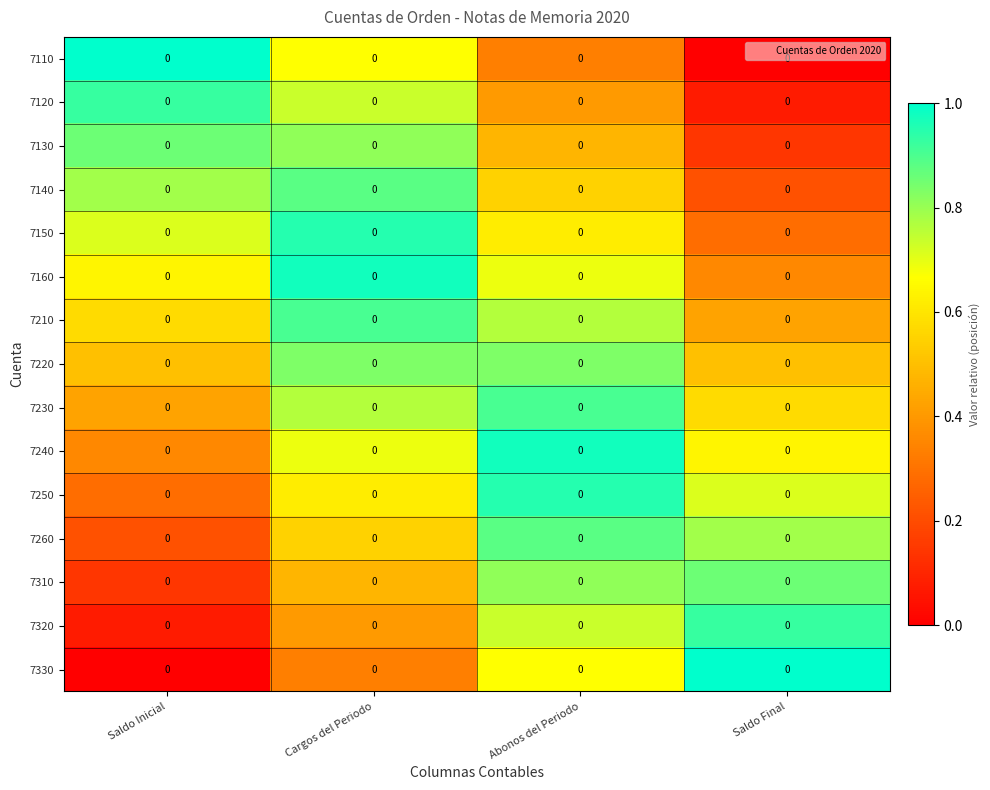

Reading left to right, extract all data points from this chart.

7110: Saldo Inicial=0.0	Cargos del Periodo=0.0	Abonos del Periodo=0.0	Saldo Final=0.0
7120: Saldo Inicial=0.0	Cargos del Periodo=0.0	Abonos del Periodo=0.0	Saldo Final=0.0
7130: Saldo Inicial=0.0	Cargos del Periodo=0.0	Abonos del Periodo=0.0	Saldo Final=0.0
7140: Saldo Inicial=0.0	Cargos del Periodo=0.0	Abonos del Periodo=0.0	Saldo Final=0.0
7150: Saldo Inicial=0.0	Cargos del Periodo=0.0	Abonos del Periodo=0.0	Saldo Final=0.0
7160: Saldo Inicial=0.0	Cargos del Periodo=0.0	Abonos del Periodo=0.0	Saldo Final=0.0
7210: Saldo Inicial=0.0	Cargos del Periodo=0.0	Abonos del Periodo=0.0	Saldo Final=0.0
7220: Saldo Inicial=0.0	Cargos del Periodo=0.0	Abonos del Periodo=0.0	Saldo Final=0.0
7230: Saldo Inicial=0.0	Cargos del Periodo=0.0	Abonos del Periodo=0.0	Saldo Final=0.0
7240: Saldo Inicial=0.0	Cargos del Periodo=0.0	Abonos del Periodo=0.0	Saldo Final=0.0
7250: Saldo Inicial=0.0	Cargos del Periodo=0.0	Abonos del Periodo=0.0	Saldo Final=0.0
7260: Saldo Inicial=0.0	Cargos del Periodo=0.0	Abonos del Periodo=0.0	Saldo Final=0.0
7310: Saldo Inicial=0.0	Cargos del Periodo=0.0	Abonos del Periodo=0.0	Saldo Final=0.0
7320: Saldo Inicial=0.0	Cargos del Periodo=0.0	Abonos del Periodo=0.0	Saldo Final=0.0
7330: Saldo Inicial=0.0	Cargos del Periodo=0.0	Abonos del Periodo=0.0	Saldo Final=0.0